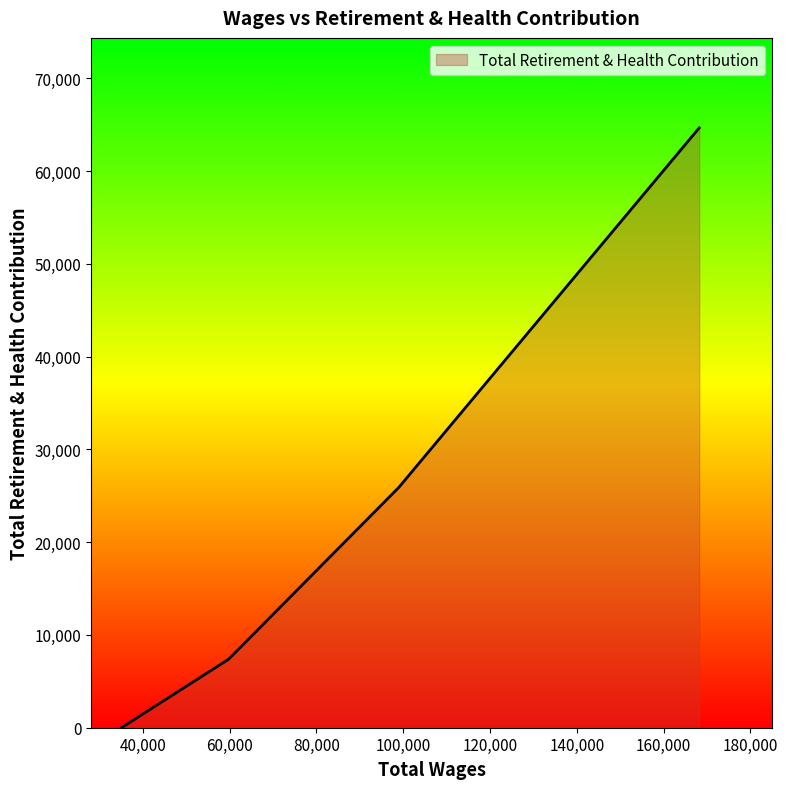

What is the greatest value displayed?

64665